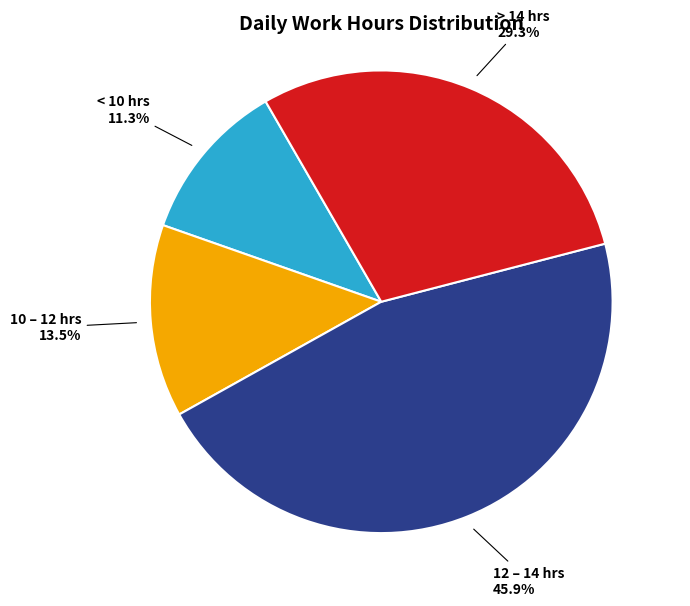

Rank the categories by value from lowest to highest.

< 10 hrs, 10 – 12 hrs, > 14 hrs, 12 – 14 hrs